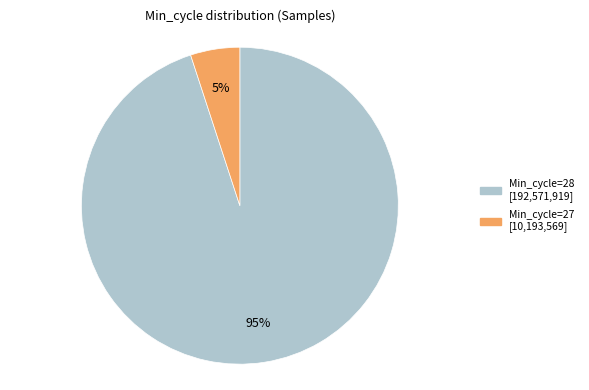

To the nearest percent, what is the difference between the largest and smallest slice percentages?

90%